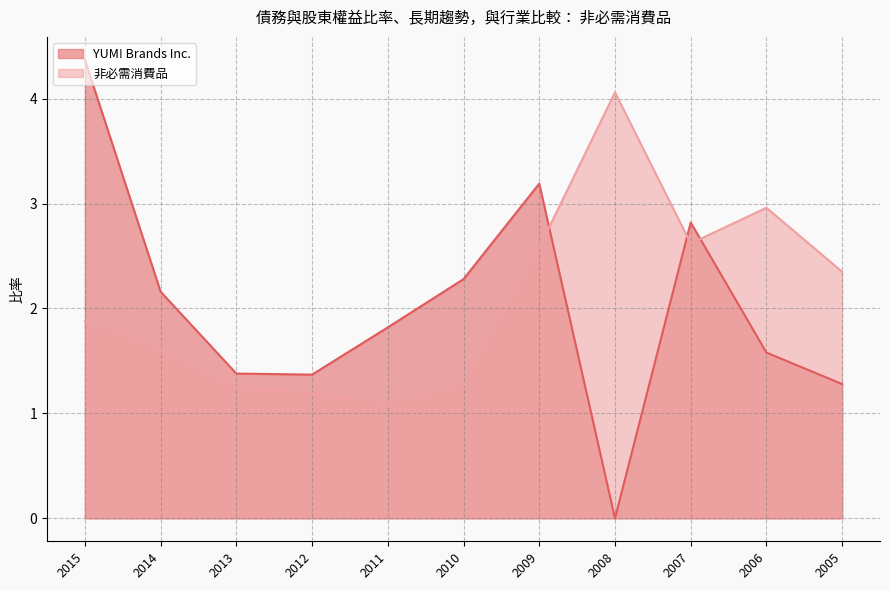

Reading left to right, extract all data points from this chart.

YUM! Brands Inc.: 4.4	2.2	1.4	1.4	1.8	2.3	3.2	0.0	2.8	1.6	1.3
非必需消費品: 1.9	1.6	1.2	1.2	1.1	1.3	2.6	4.1	2.6	3.0	2.4